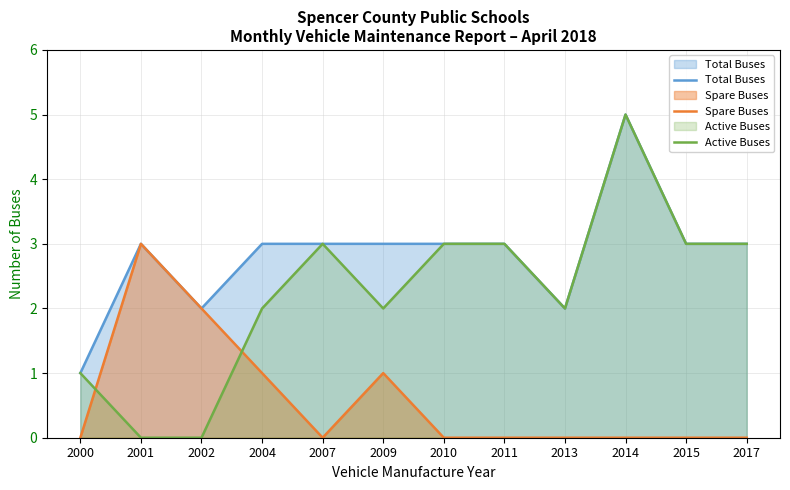

How many categories are shown in the chart?

12